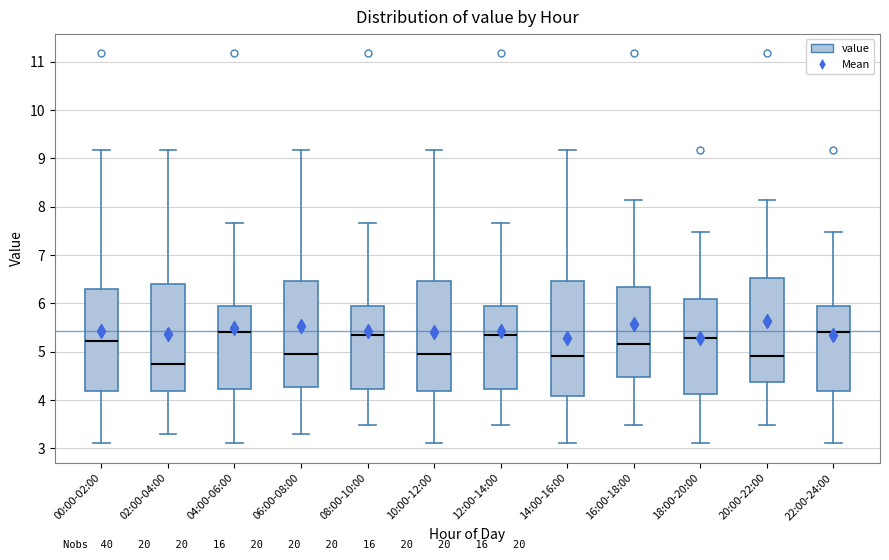

Which box is the tallest, from its lower edge to its upper edge?

14:00-16:00